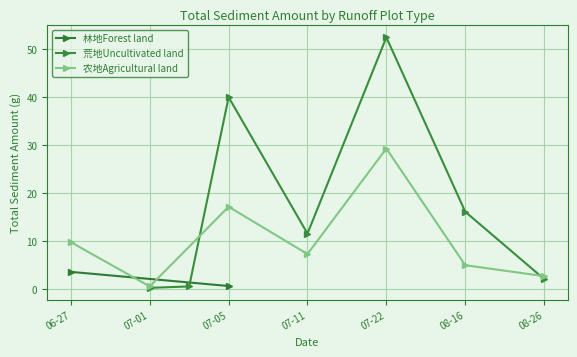

The 荒地Uncultivated land series shows 52.5 at 07-22. True or false?

True